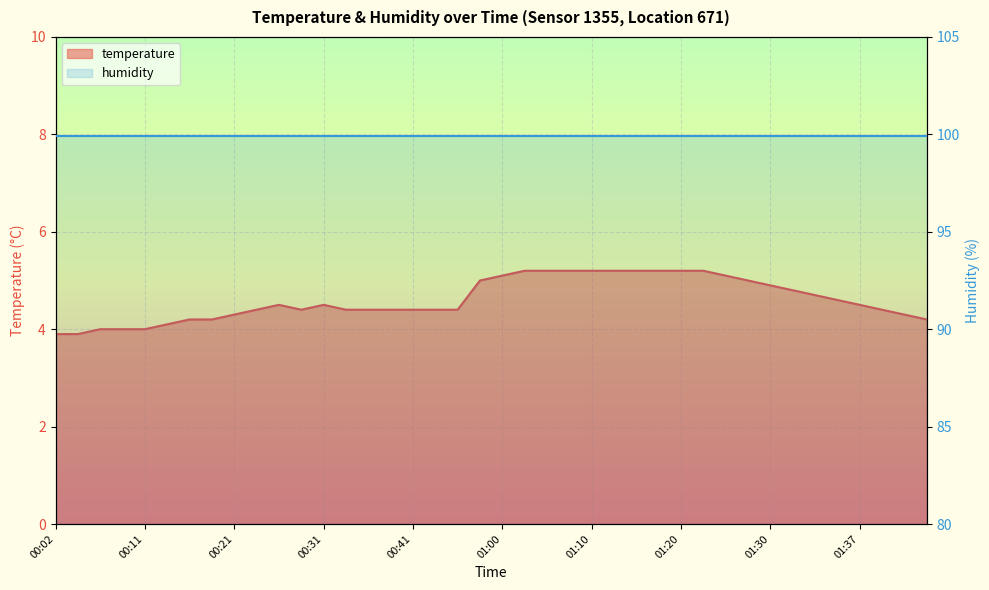

Reading left to right, list all the values displayed in this chart.

3.9	3.9	4.0	4.0	4.0	4.1	4.2	4.2	4.3	4.4	4.5	4.4	4.5	4.4	4.4	4.4	4.4	4.4	4.4	5.0	5.1	5.2	5.2	5.2	5.2	5.2	5.2	5.2	5.2	5.2	5.1	5.0	4.9	4.8	4.7	4.6	4.5	4.4	4.3	4.2